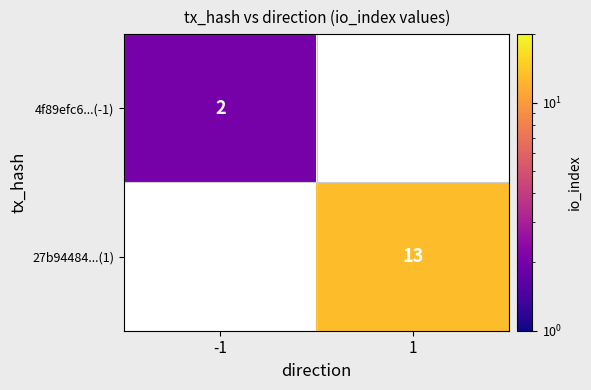

What is the minimum value shown in the chart?

2.0